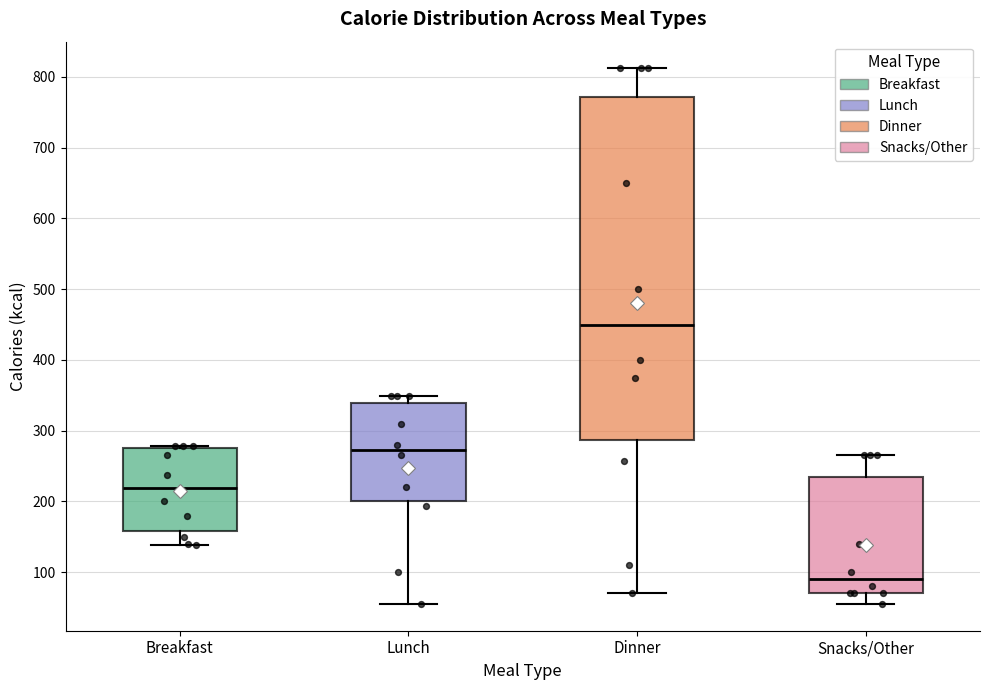

Reading left to right, read every box against the y-axis: the position of its median line, the range the box covers, and the ends of its whiskers. The values are not printed on the chart, so give them approximately, as read against the axis.

Breakfast: median 220, box 160 to 270, whiskers 140 to 280
Lunch: median 270, box 200 to 340, whiskers 60 to 350
Dinner: median 450, box 290 to 770, whiskers 70 to 810
Snacks/Other: median 90, box 70 to 230, whiskers 60 to 270